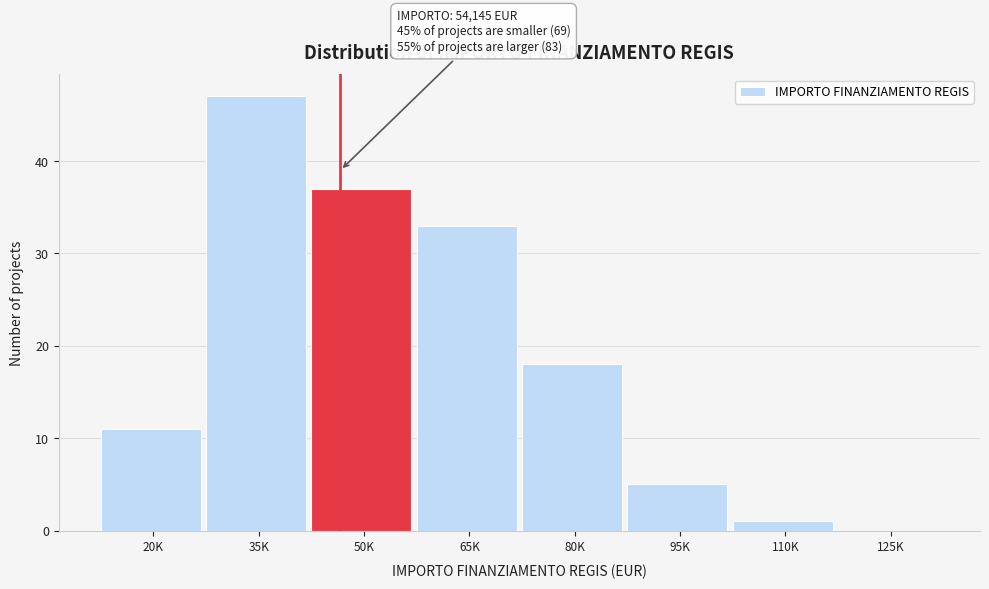

Reading left to right, transcribe all the data shown in this chart.

20K=11	35K=47	50K=37	65K=33	80K=18	95K=5	110K=1	125K=0